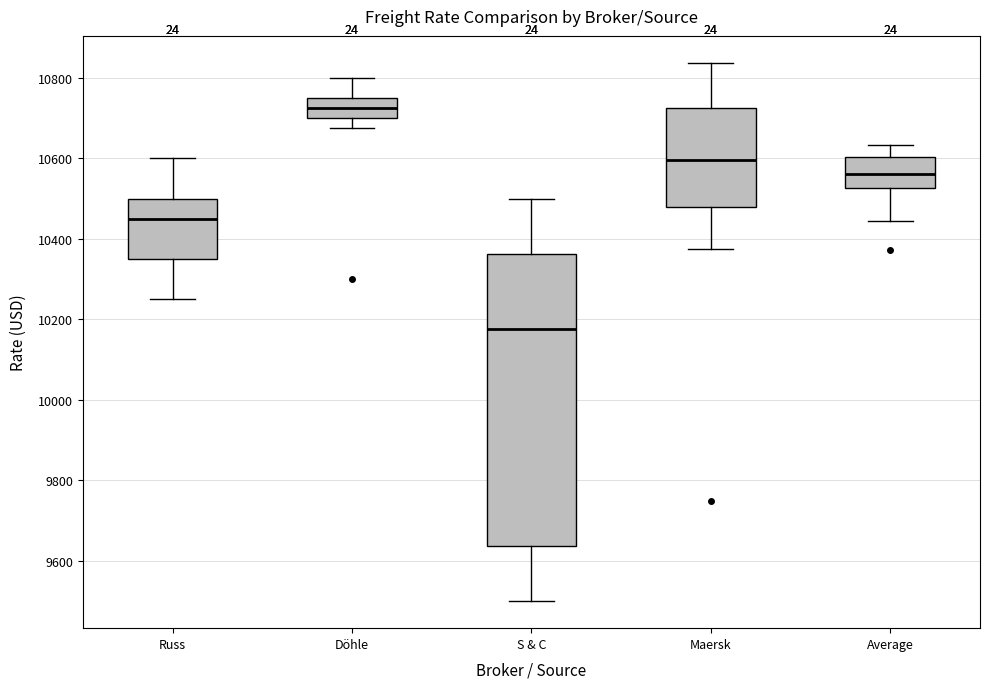

Which box is the tallest, from its lower edge to its upper edge?

S & C